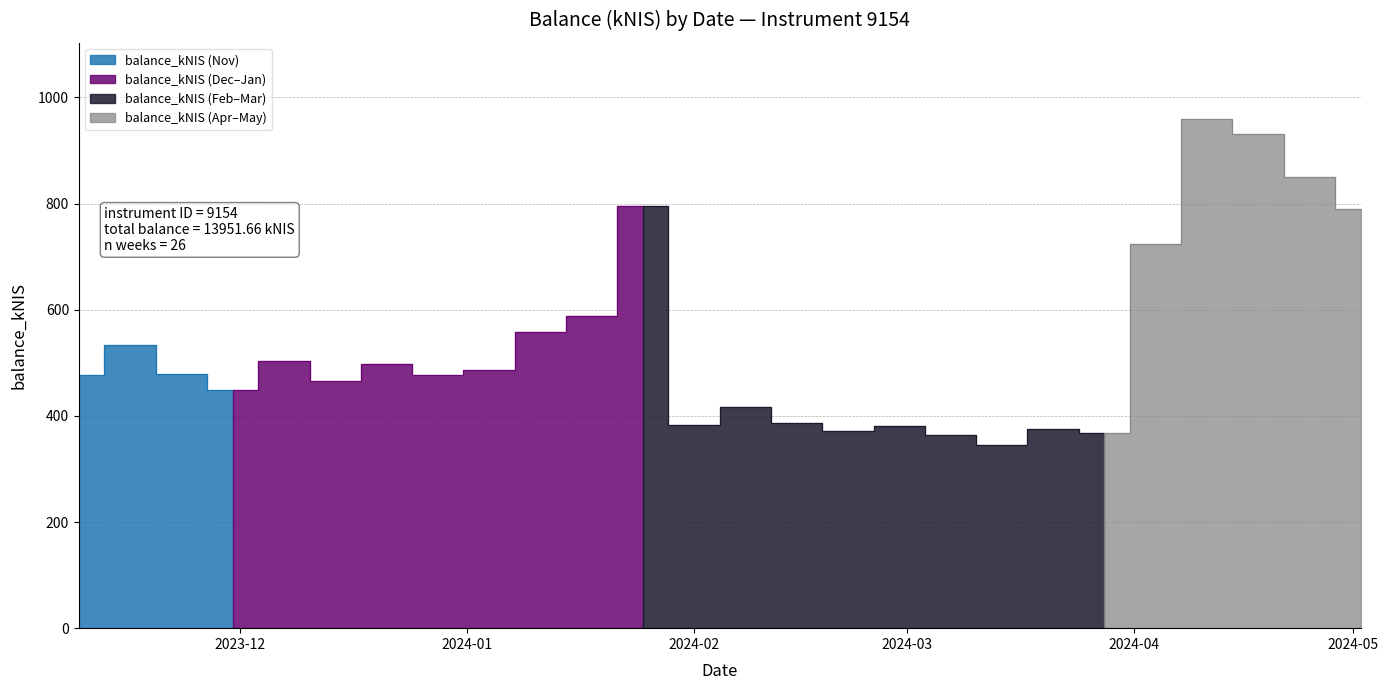

True or false: there are more than 0 points higher than both neighbors.

True